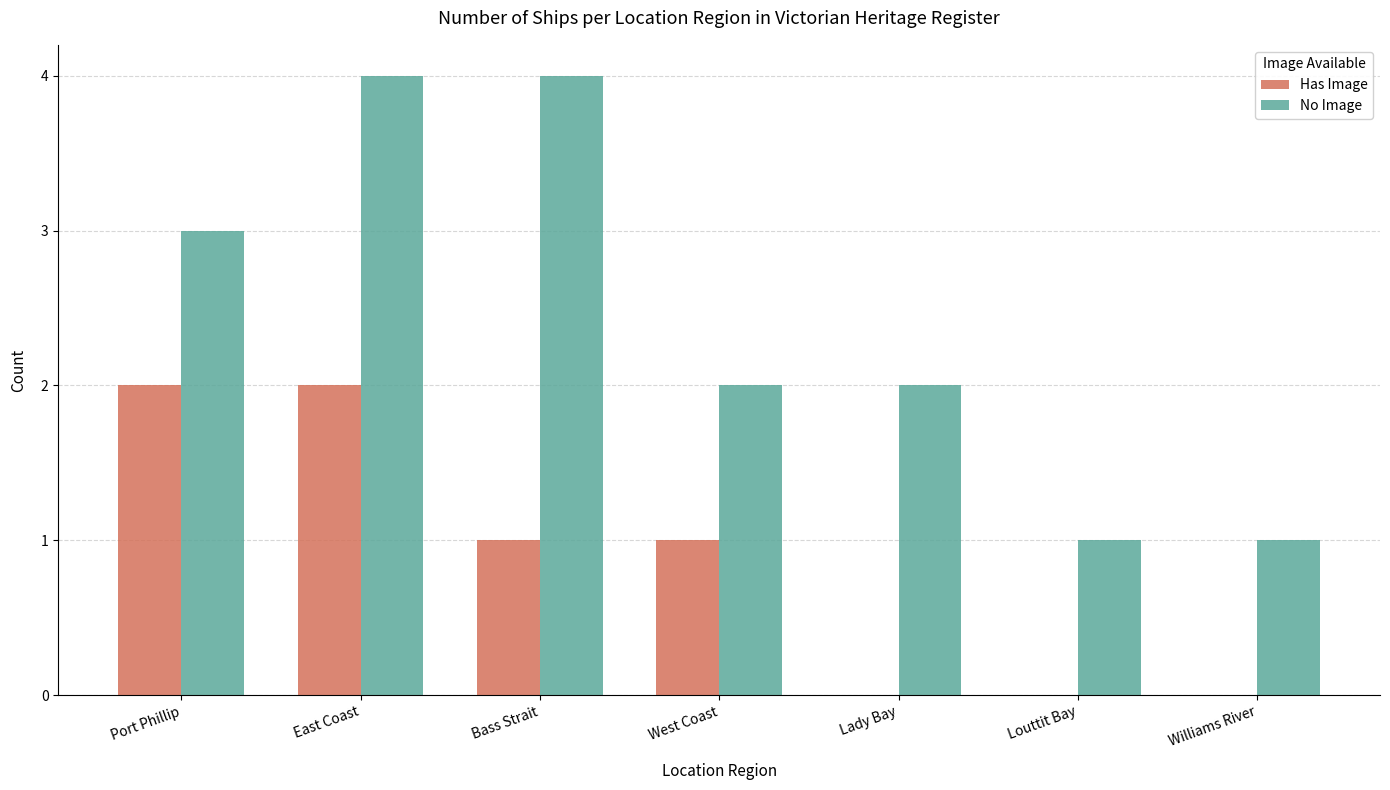

What is the highest value of the No Image series?

4